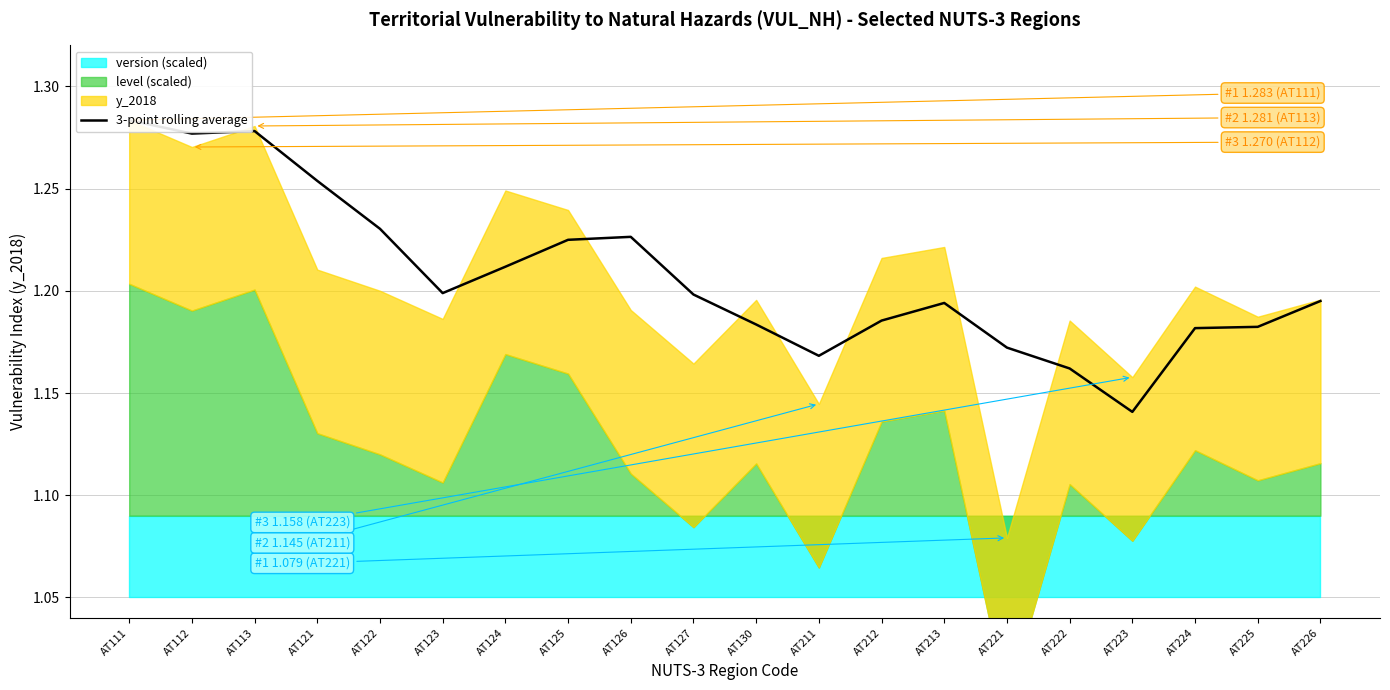

At which label is the value closest to 1?

AT223